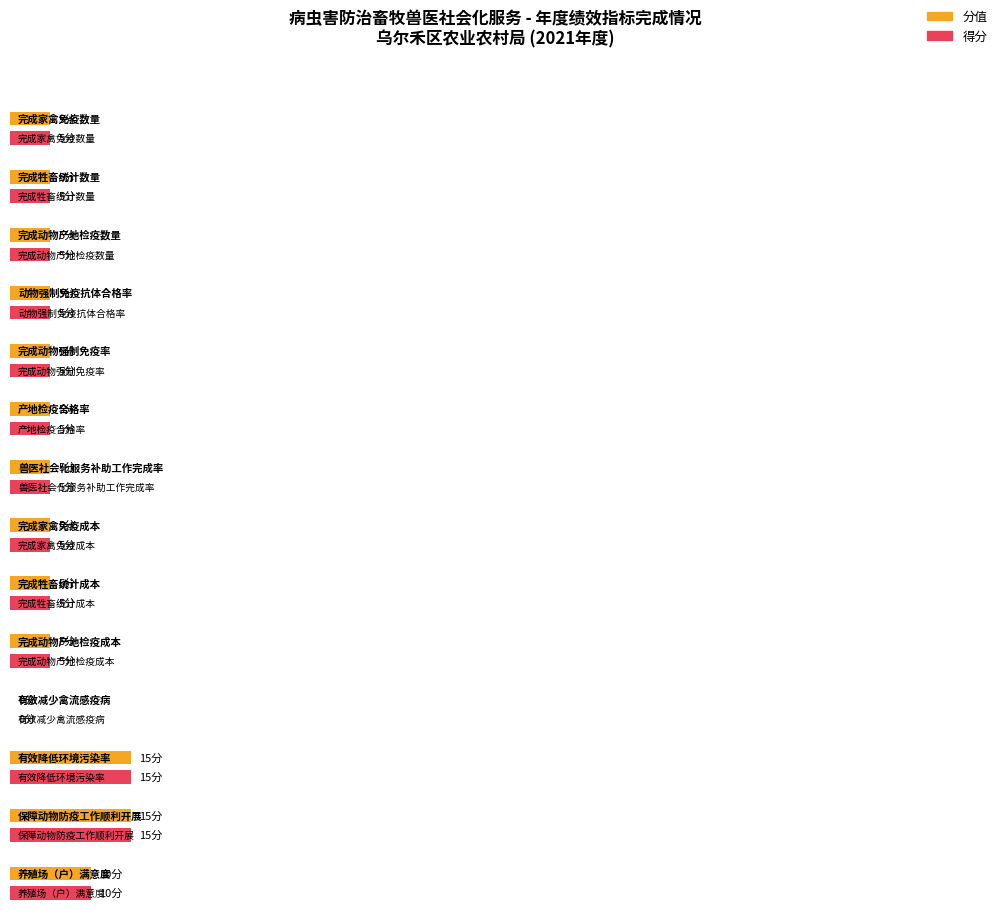

What is the total value across all series at 有效降低环境污染率?

30